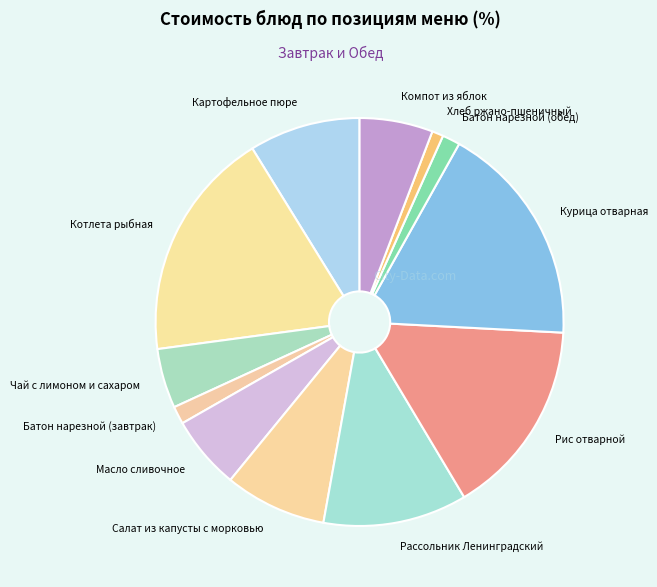

Does Чай с лимоном и сахаром account for over 50% of the chart?

No